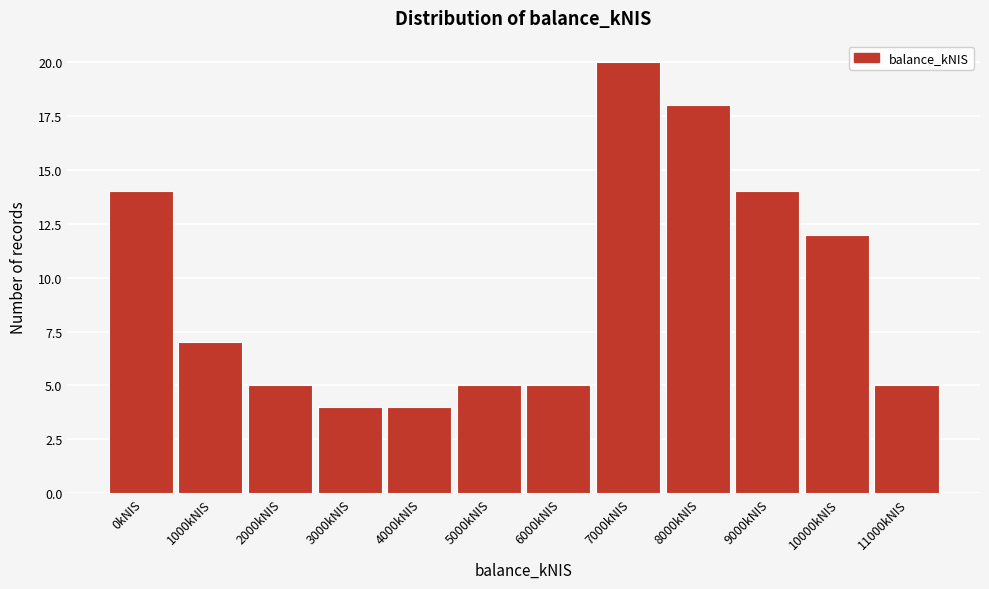

Reading left to right, what are all the values shown in this chart?

0kNIS=14	1000kNIS=7	2000kNIS=5	3000kNIS=4	4000kNIS=4	5000kNIS=5	6000kNIS=5	7000kNIS=20	8000kNIS=18	9000kNIS=14	10000kNIS=12	11000kNIS=5